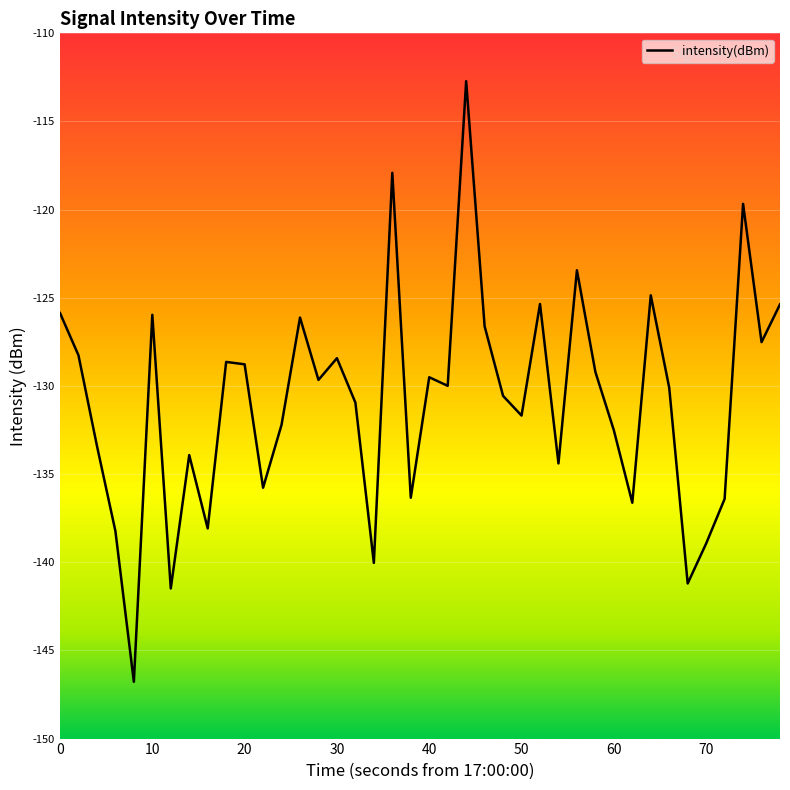

What is the average value?

-130.8